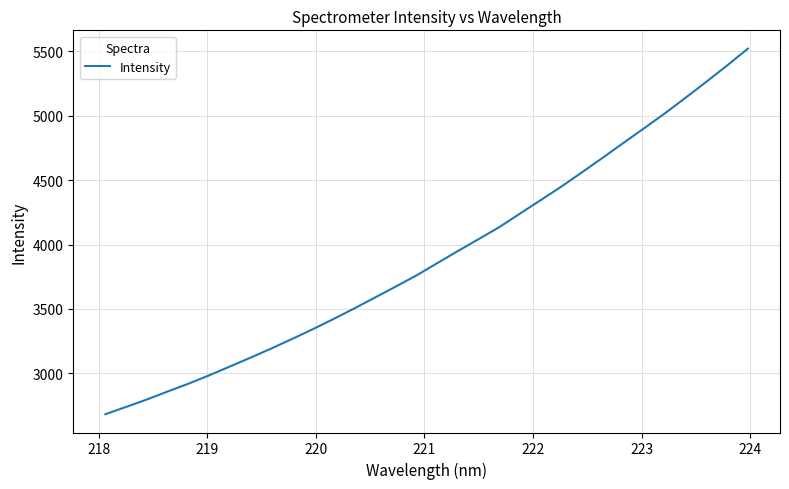

What is the difference between the maximum and minimum values?

2839.5